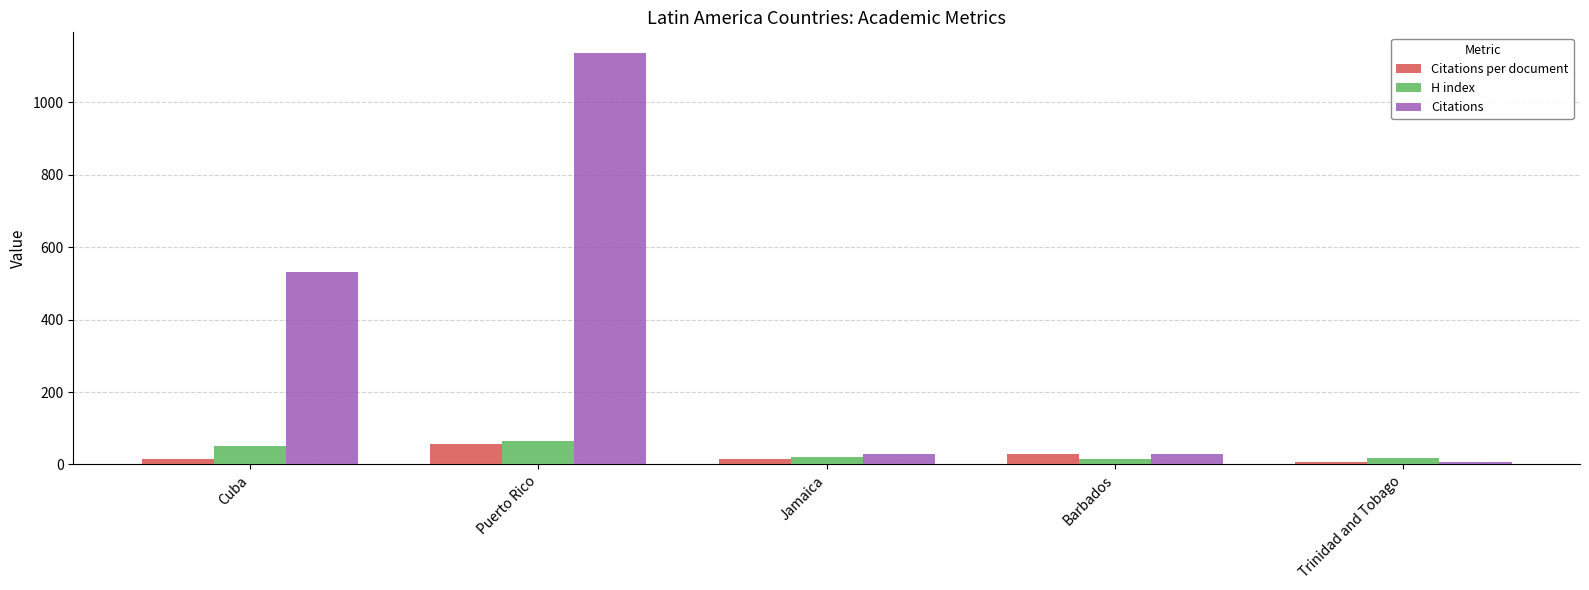

What is the lowest value of the Citations per document series?

7.0